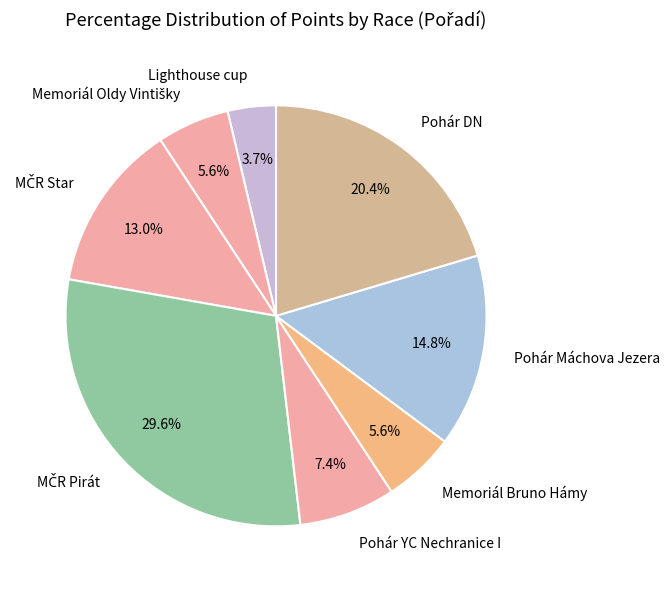

Approximately how many times larger is the value at Memoriál Bruno Hámy compared to Pohár DN?

0.3